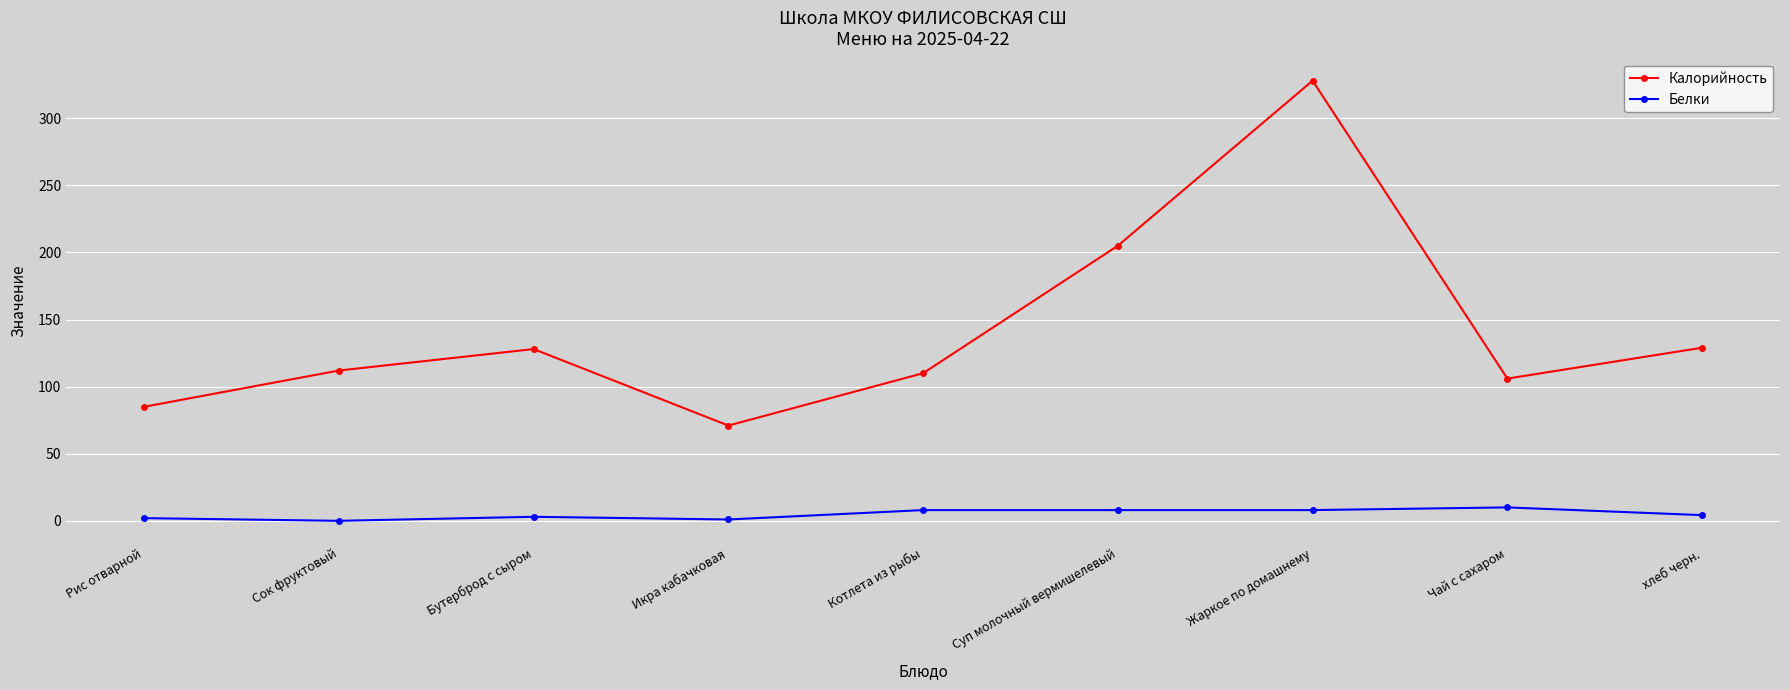

True or false: Калорийность and Белки intersect in this chart.

False